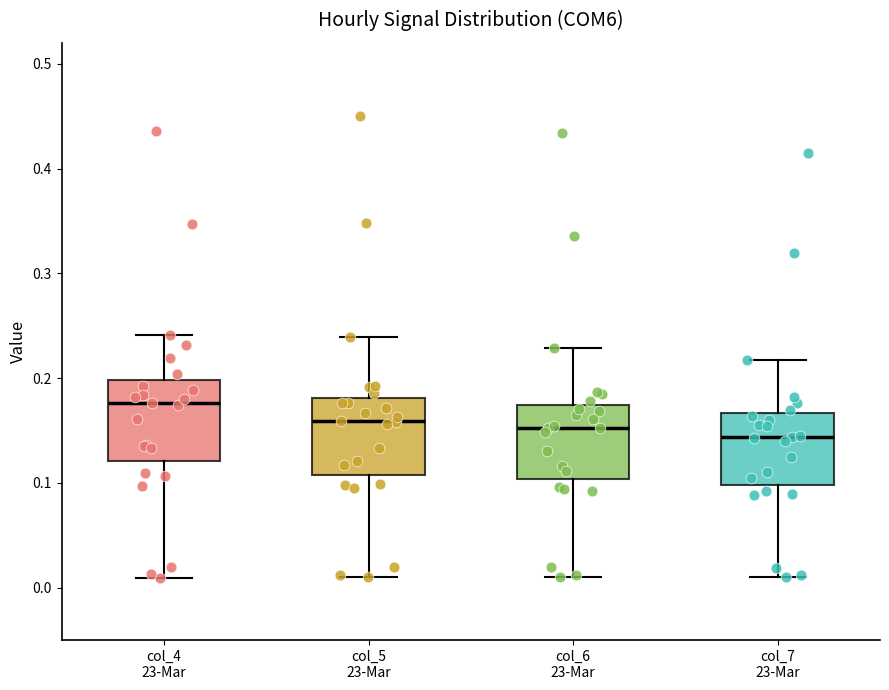

Reading left to right, transcribe this box plot: for each box, give where its median line is, the range the box spans, and where its two whiskers end, as read against the y-axis. The values are not printed on the chart, so give them approximately, as read against the axis.

col_4 23-Mar: median 0.18, box 0.12 to 0.20, whiskers 0.01 to 0.24
col_5 23-Mar: median 0.16, box 0.11 to 0.18, whiskers 0.01 to 0.24
col_6 23-Mar: median 0.15, box 0.10 to 0.17, whiskers 0.01 to 0.23
col_7 23-Mar: median 0.14, box 0.10 to 0.17, whiskers 0.01 to 0.22